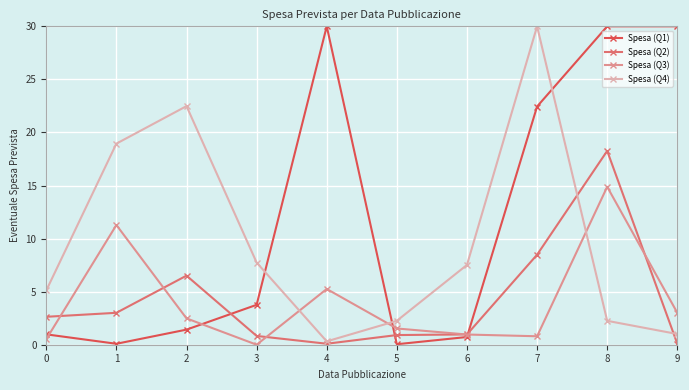

How many lines are shown in the chart?

4